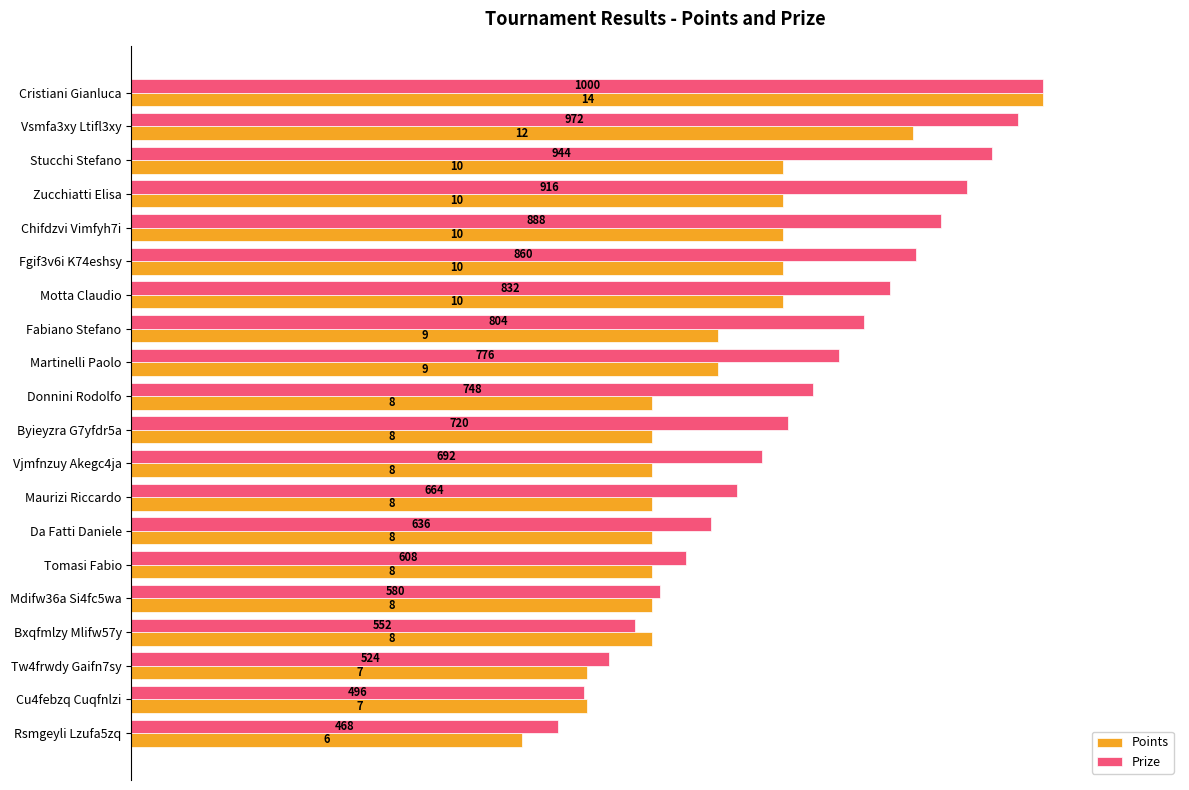

What position from the left is 16?

17